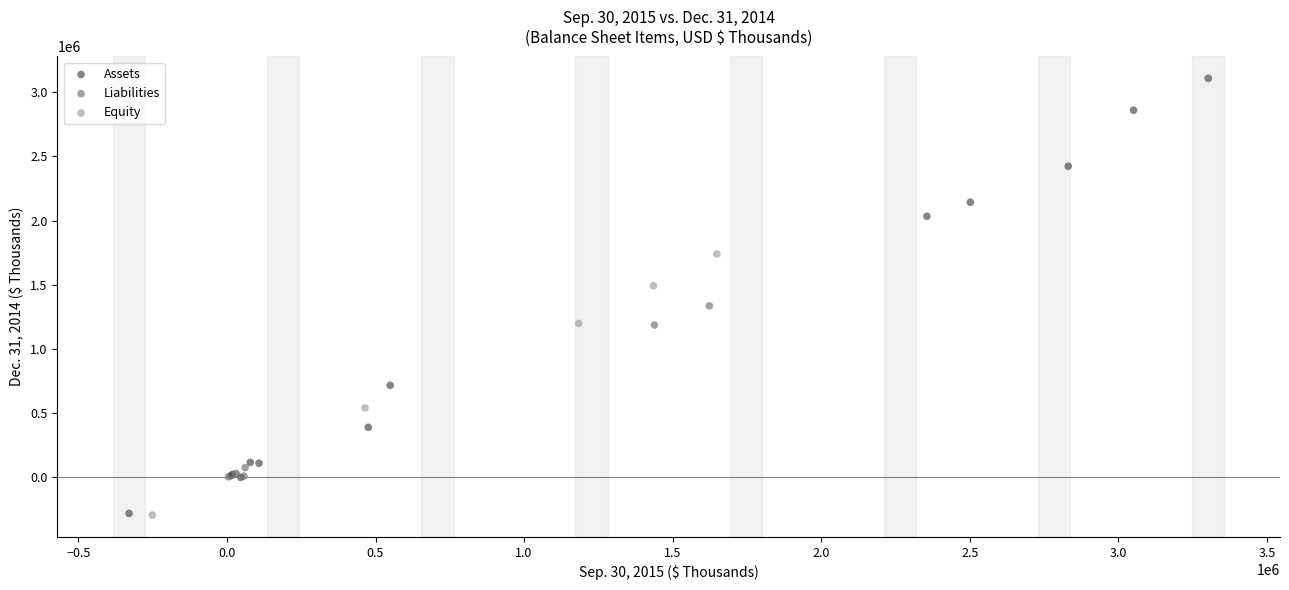

What are all the series names shown in the legend?

Assets, Liabilities, Equity